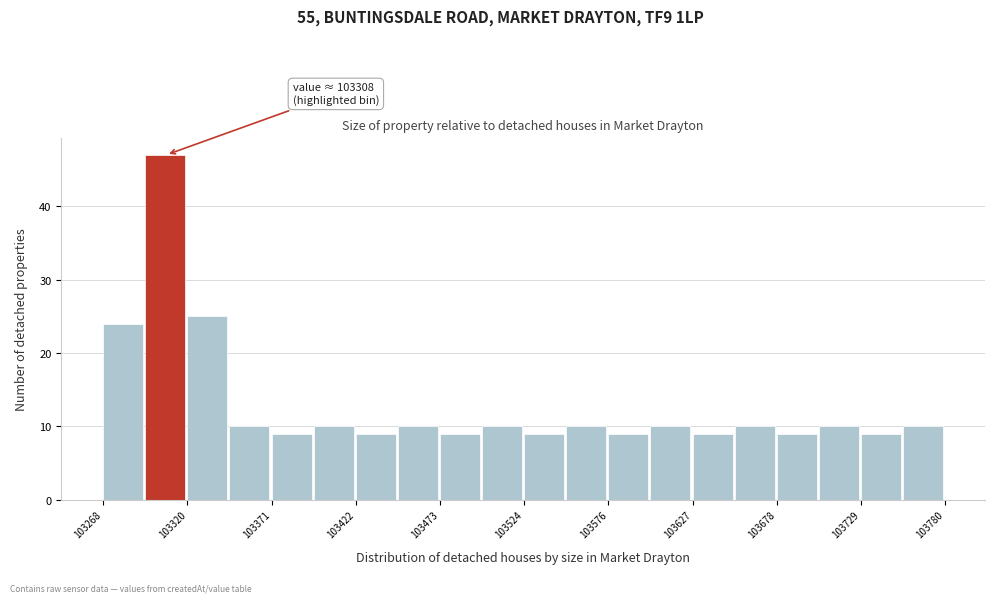

Around what value on the x-axis is the tallest bar? Give the approximate position of its centre, as read against the axis.

103310